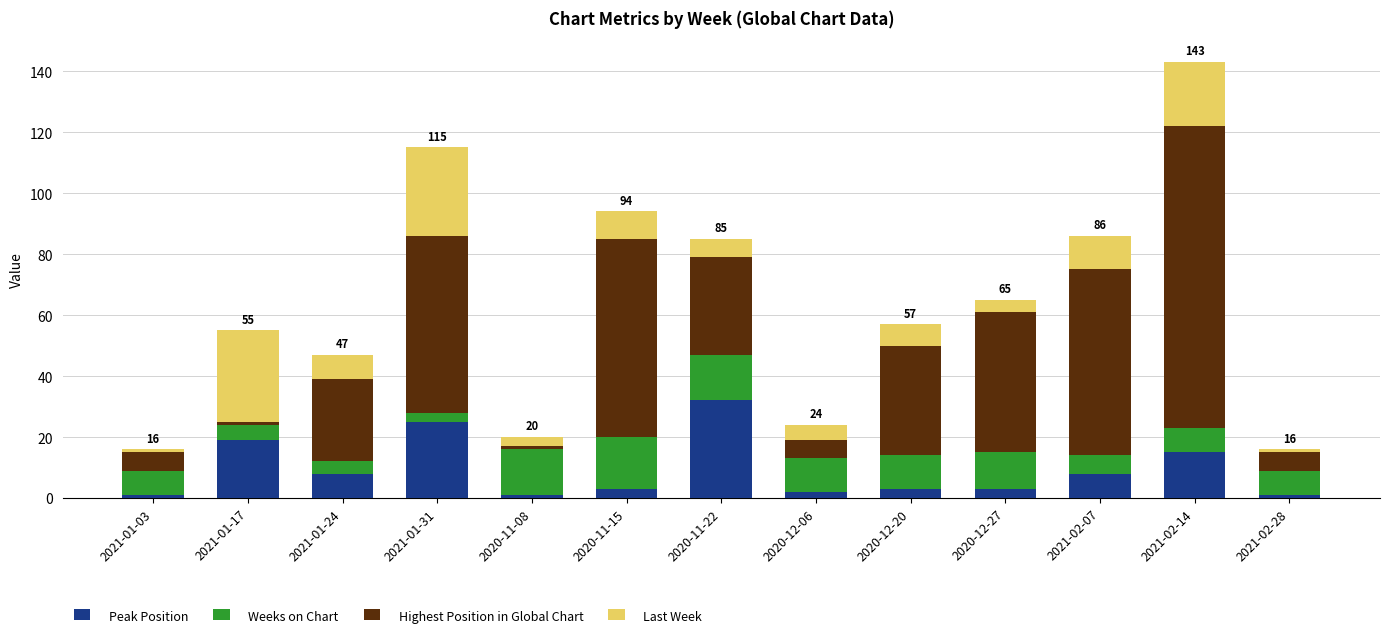

The Peak Position series shows 1 at 2021-02-28. True or false?

True